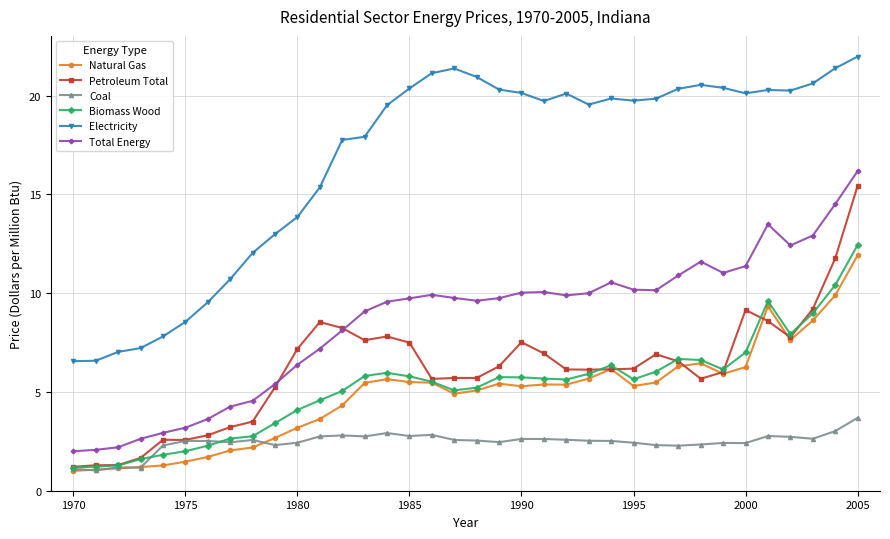

What is the sum of all Natural Gas values?

175.4